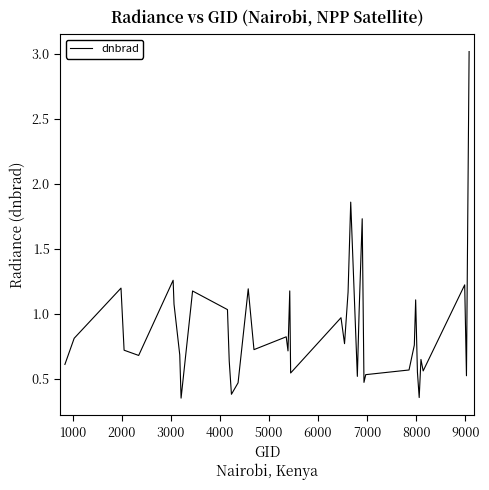

What is the greatest value displayed?

3.0